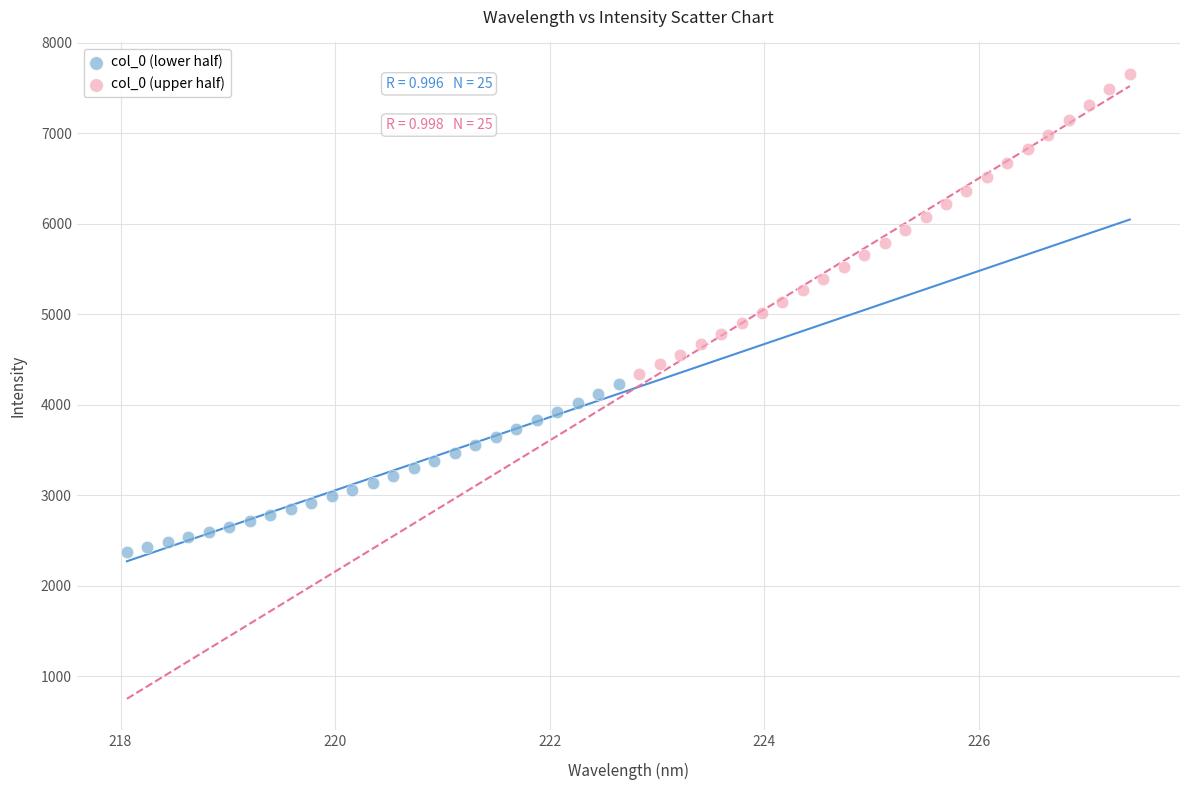

Which series reaches the maximum Y coordinate?

col_0 (upper half)